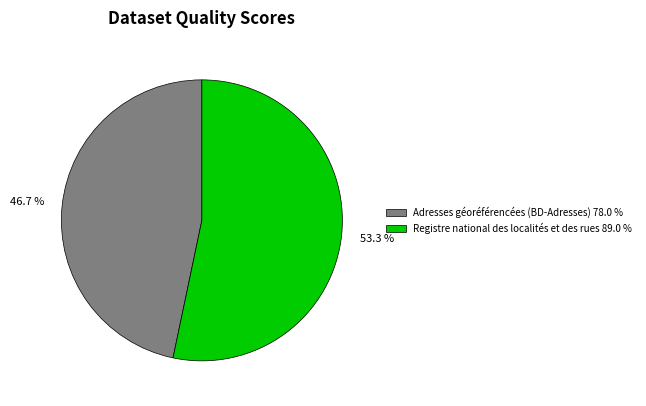

Which slice is the largest?

Registre national des localités et des rues